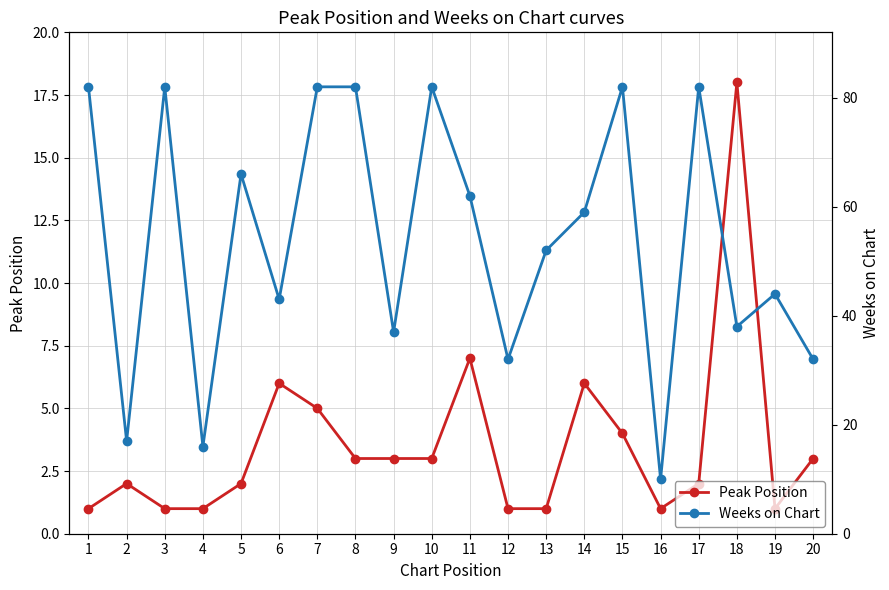

What are all the series names shown in the legend?

Peak Position, Weeks on Chart